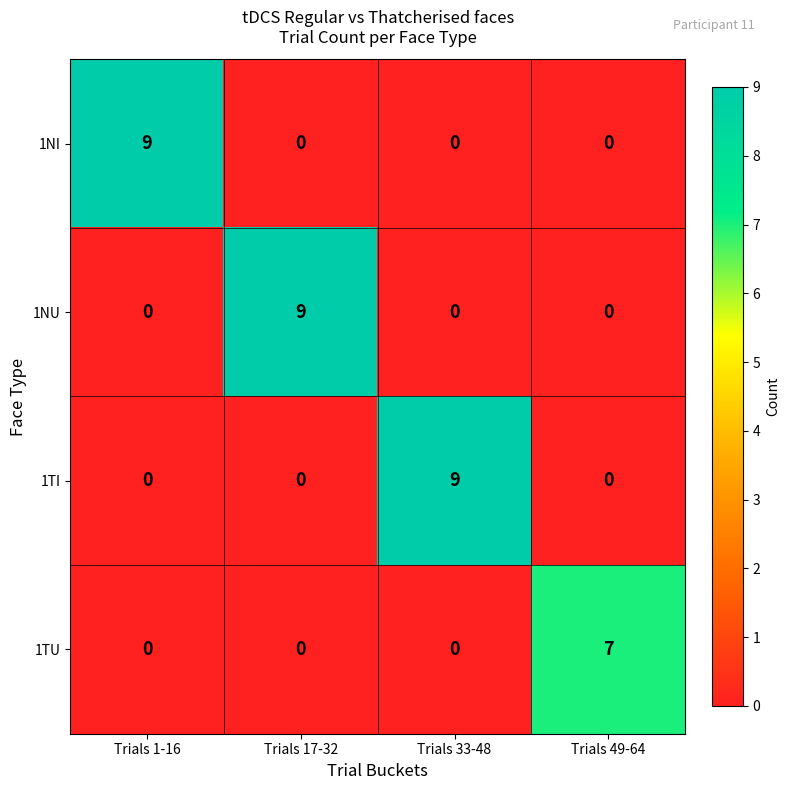

At how many categories does at least one series exceed 5?

4